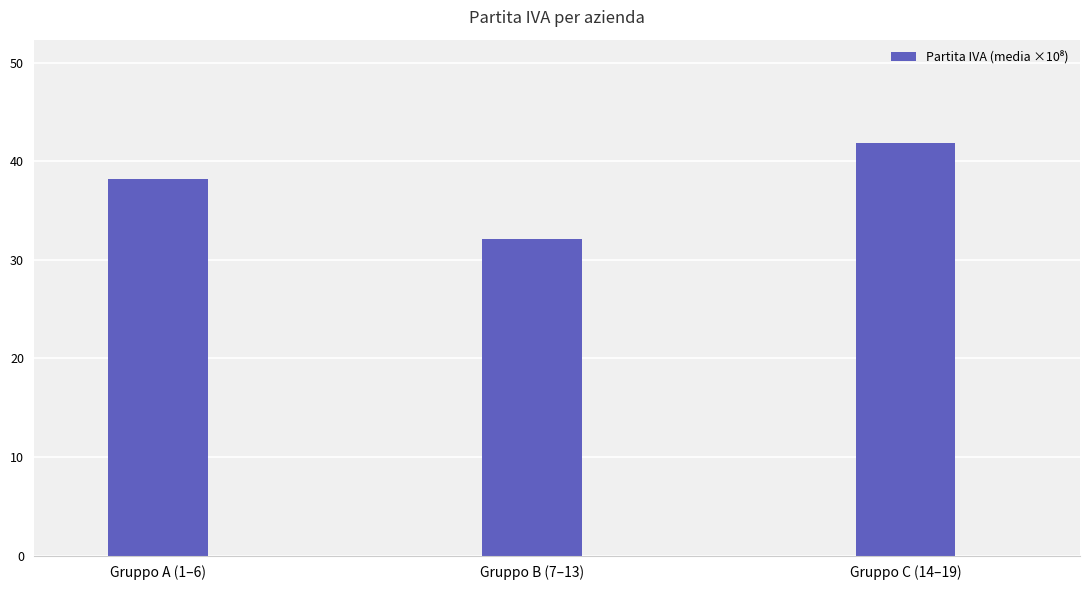

How many bars are there in total?

3